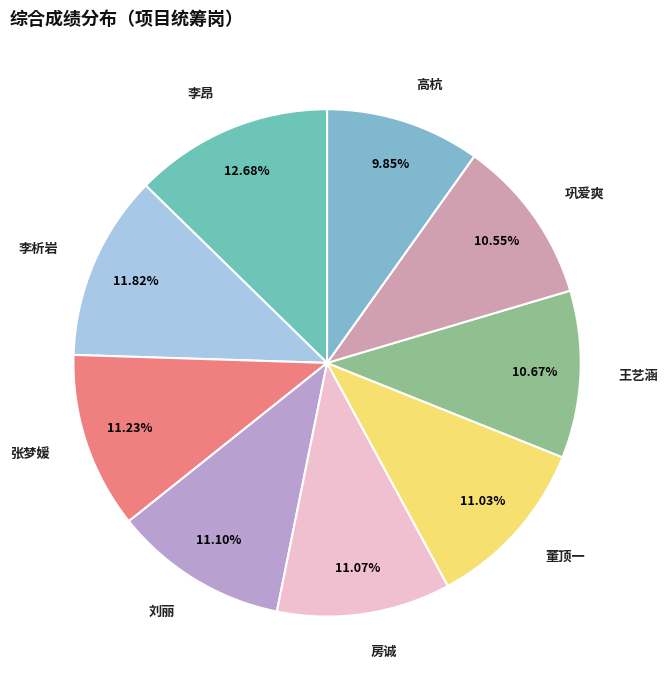

To the nearest percent, what is the average slice percentage?

11%